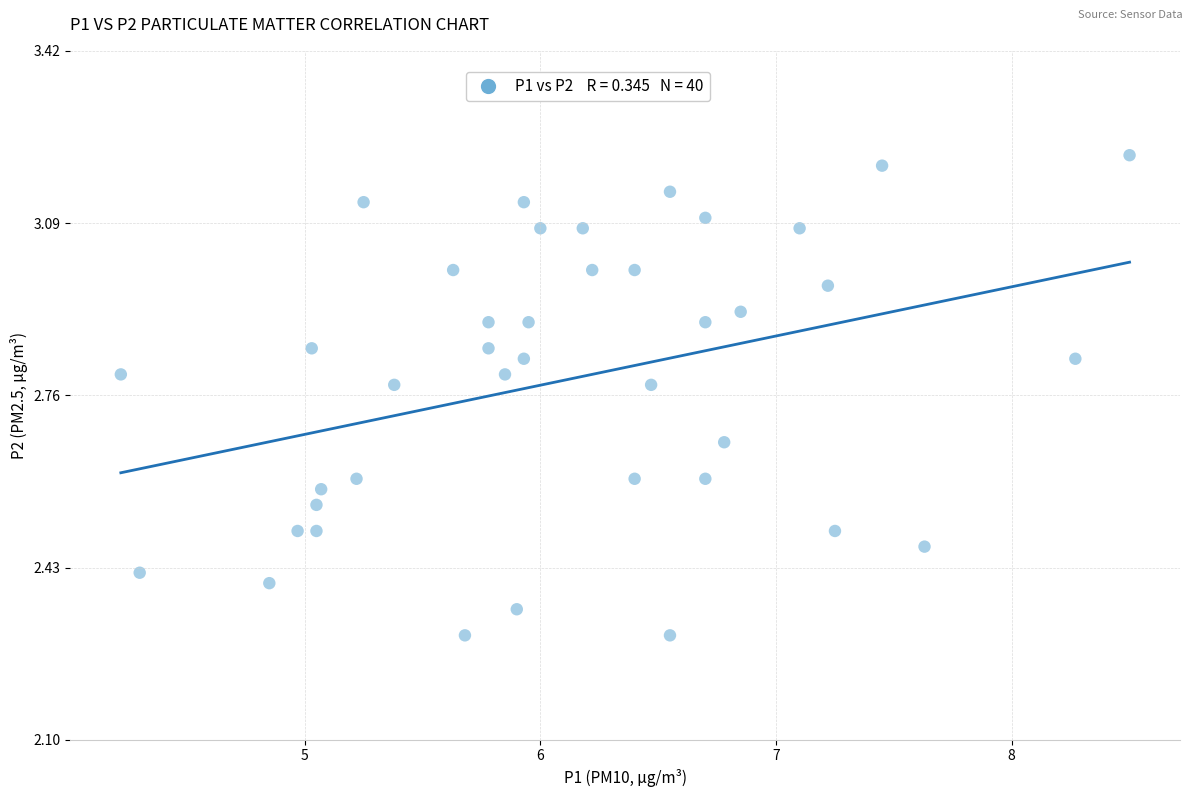

What is the range of Y values (max minus min)?

0.9